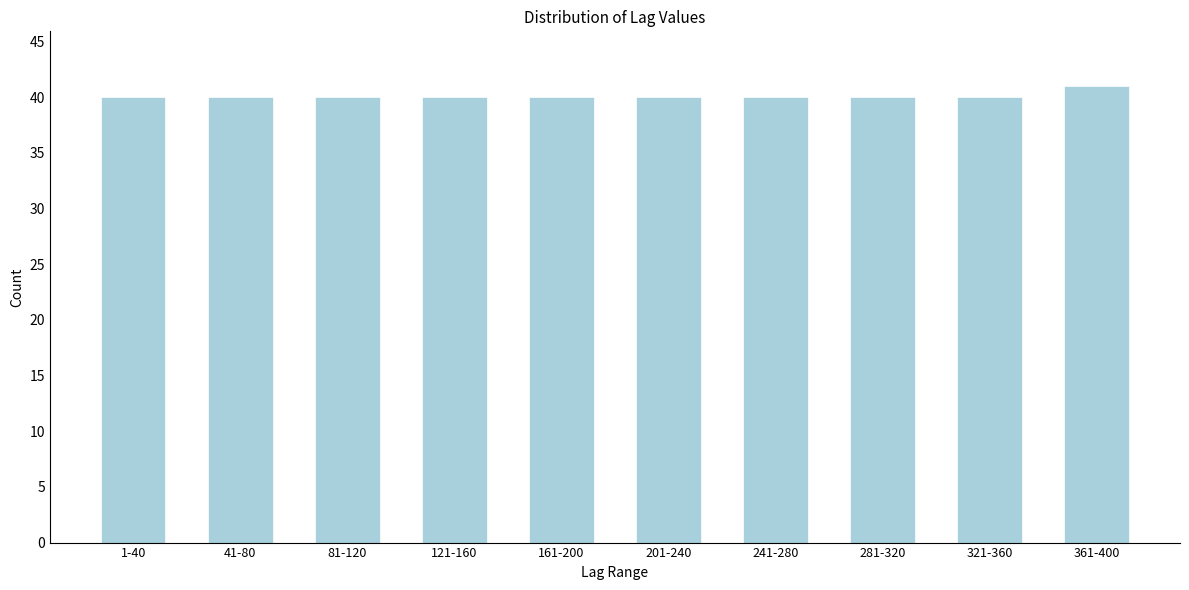

Reading left to right, transcribe all the data shown in this chart.

1-40=40	41-80=40	81-120=40	121-160=40	161-200=40	201-240=40	241-280=40	281-320=40	321-360=40	361-400=41